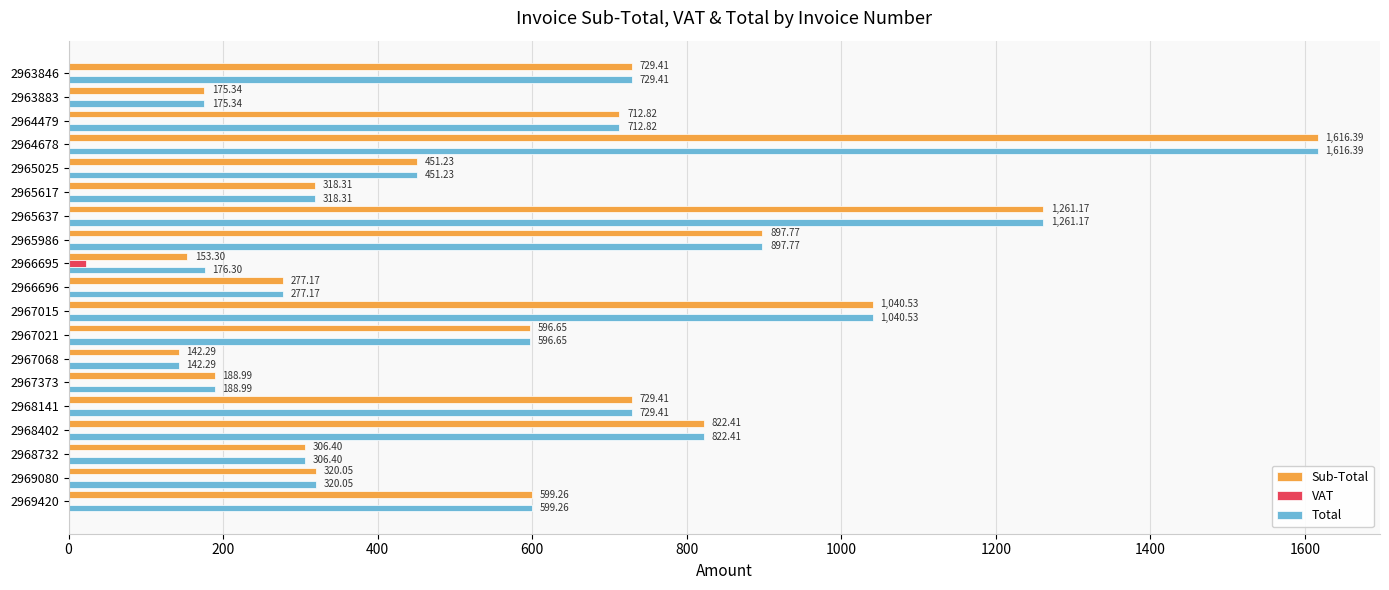

What is the sum of all VAT values?

23.0